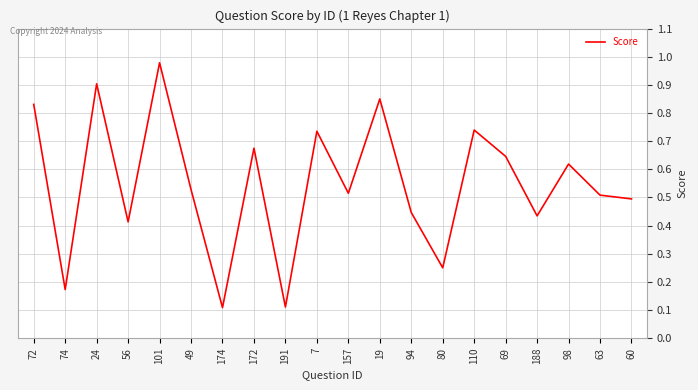

How many lines are shown in the chart?

1